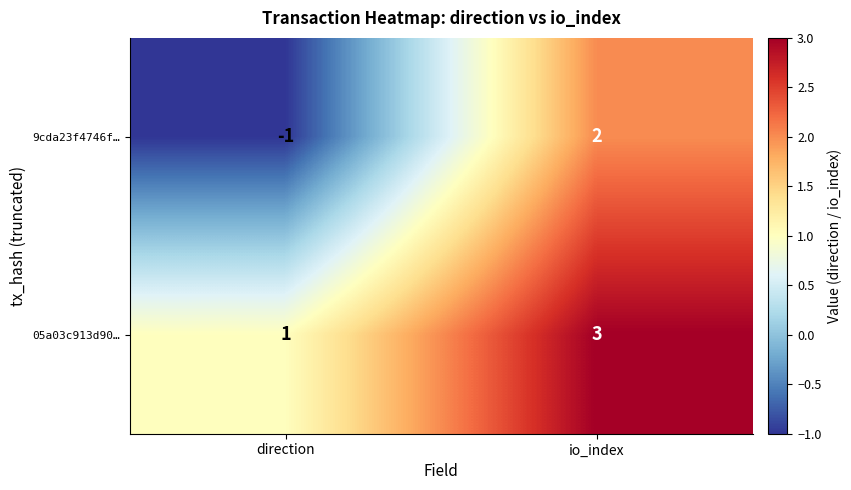

At which category does the chart reach its minimum across all series?

direction